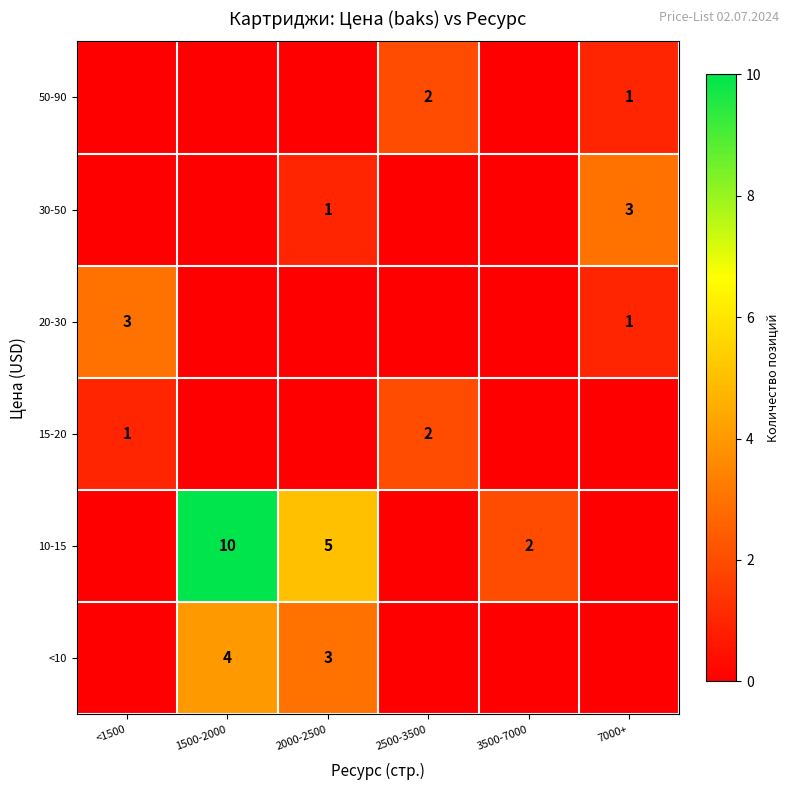

Between <1500 and 7000+, which is larger?

<1500